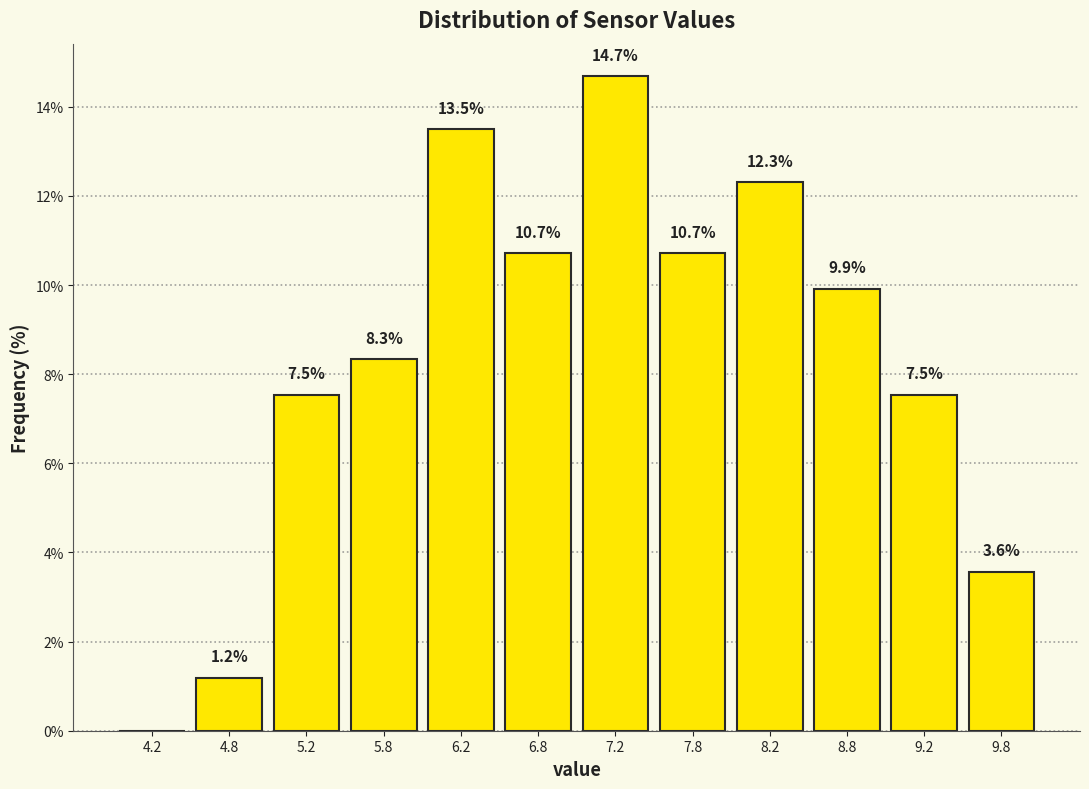

Over which range of the x-axis is the bar tallest?

7.0 to 7.5